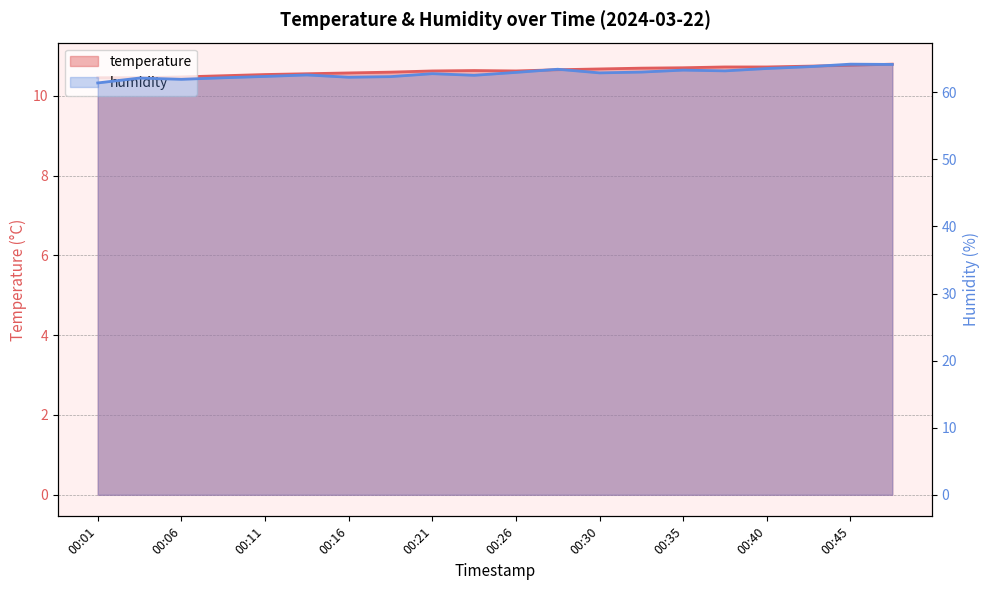

List the series in order of their overall mean, lowest first.

temperature, humidity